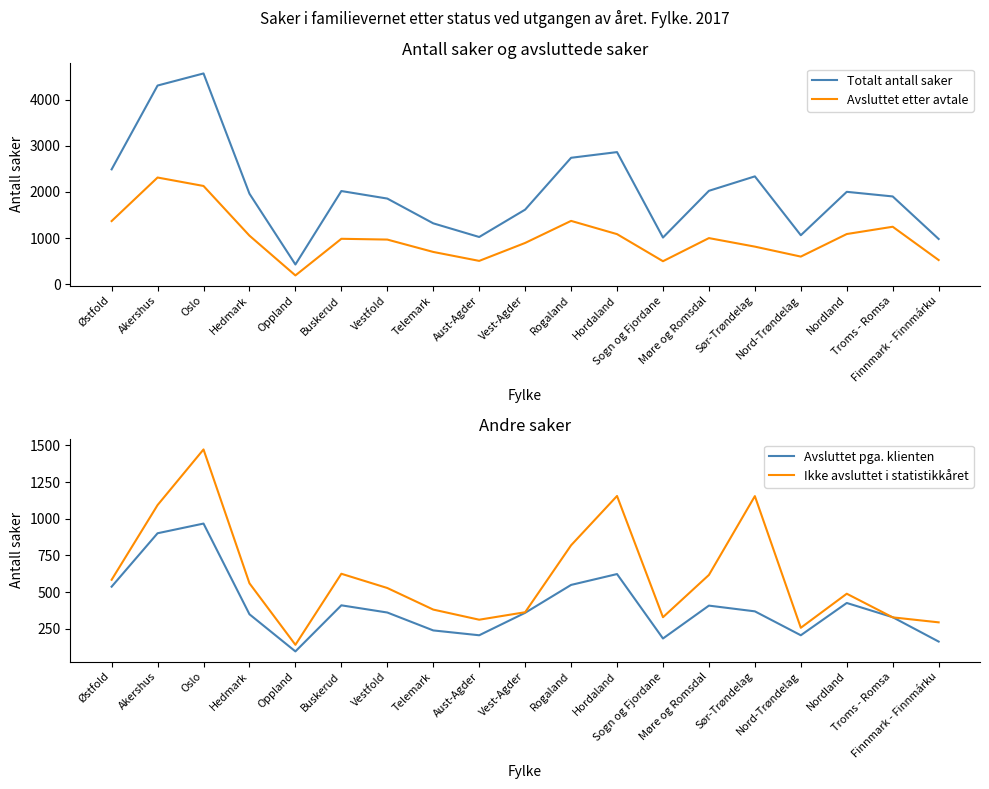

At which category is the sum across all series the highest?

Oslo